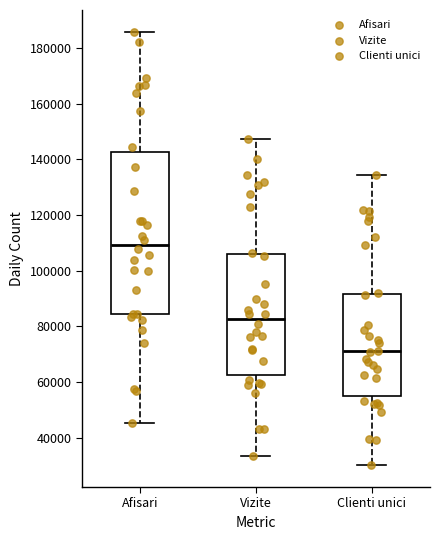

Reading left to right, read every box against the y-axis: the position of its median line, the range the box covers, and the ends of its whiskers. The values are not printed on the chart, so give them approximately, as read against the axis.

Afisari: median 110000, box 84000 to 142000, whiskers 46000 to 186000
Vizite: median 82000, box 62000 to 106000, whiskers 34000 to 148000
Clienti unici: median 72000, box 56000 to 92000, whiskers 30000 to 134000